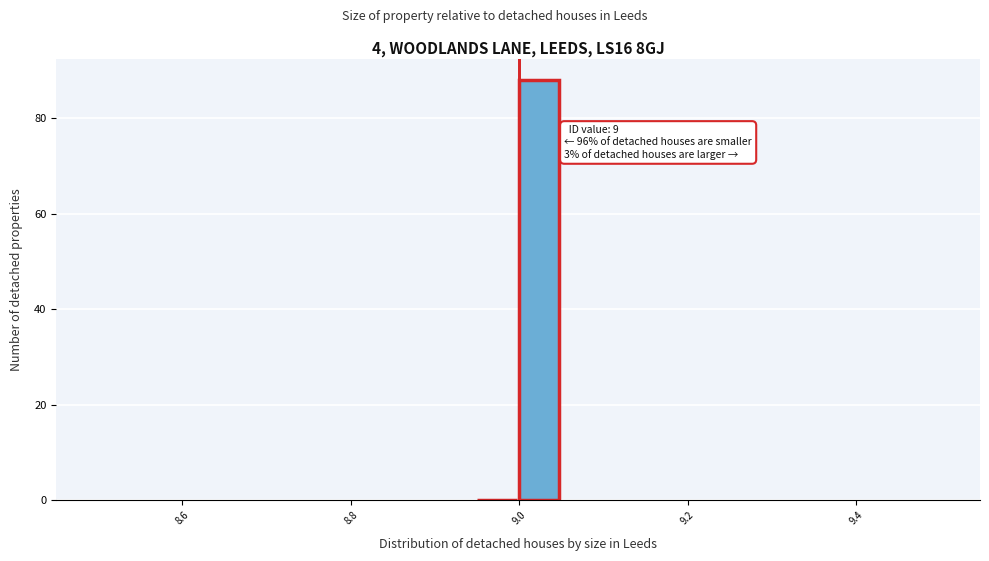

Read against the x-axis, roughly where is the centre of the tallest bar?

9.02